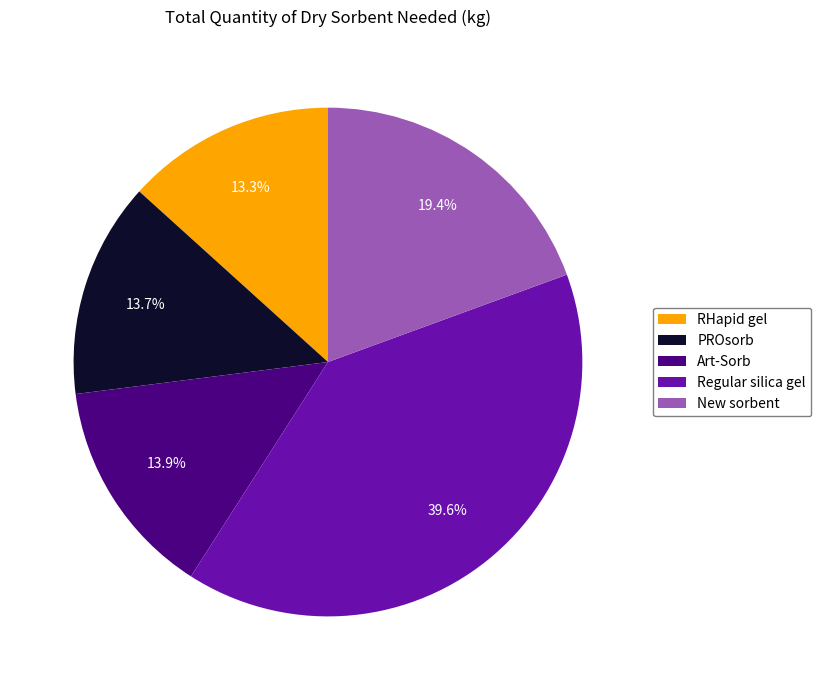

What percentage is the PROsorb slice, to the nearest percent?

14%